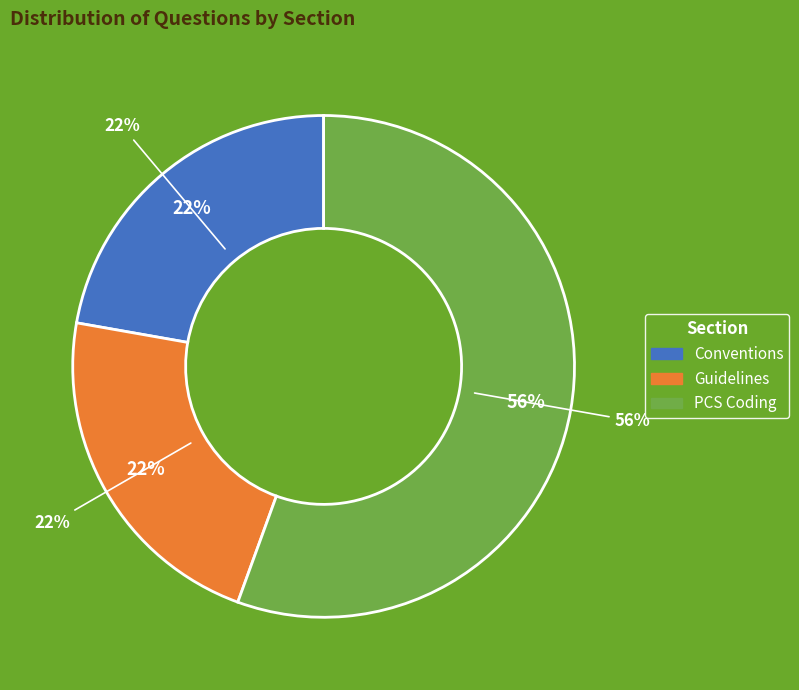

Which has a higher value, Guidelines or Conventions?

Guidelines